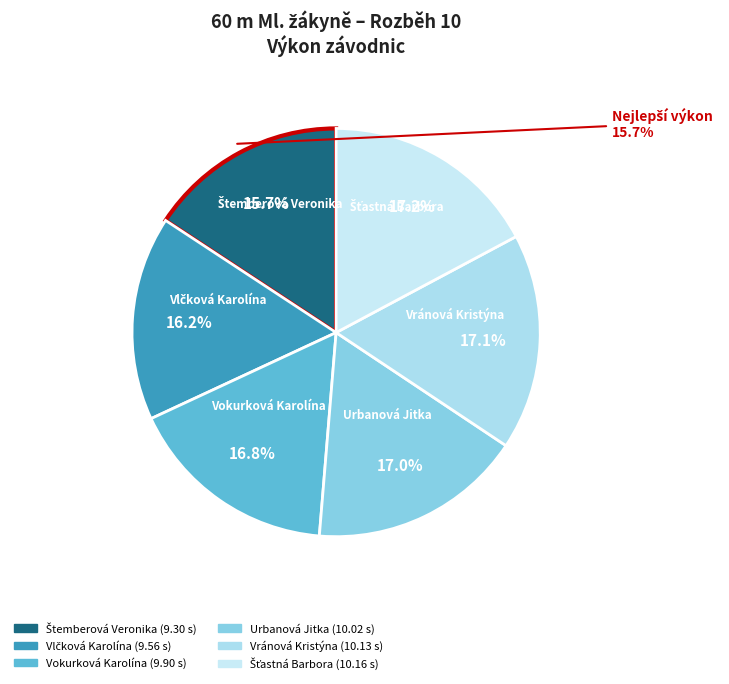

To the nearest percent, what is the difference between the Šťastná Barbora and Vlčková Karolína slice percentages?

1%